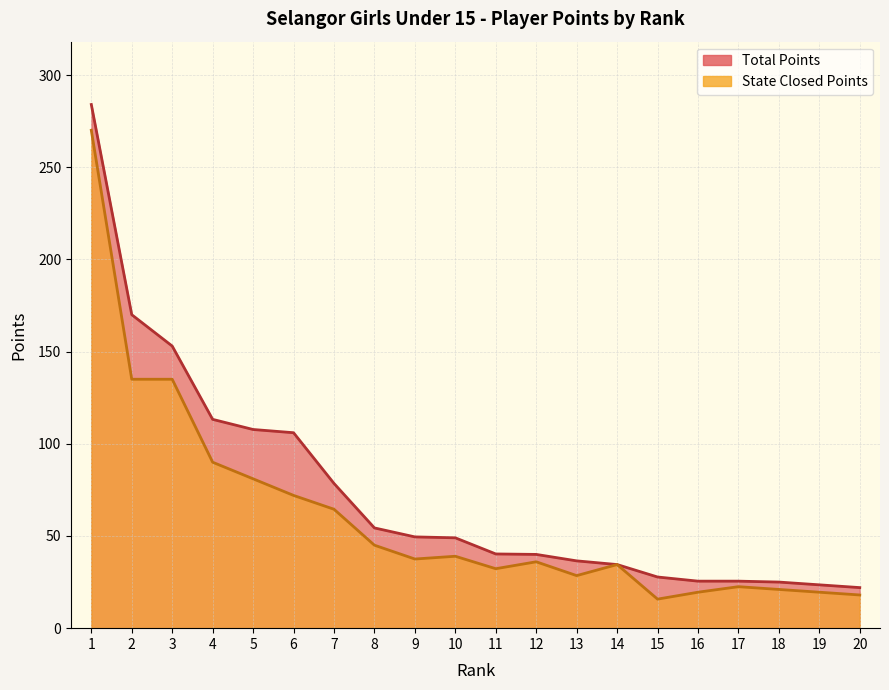

How many values in the Total Points series are below 49?

10